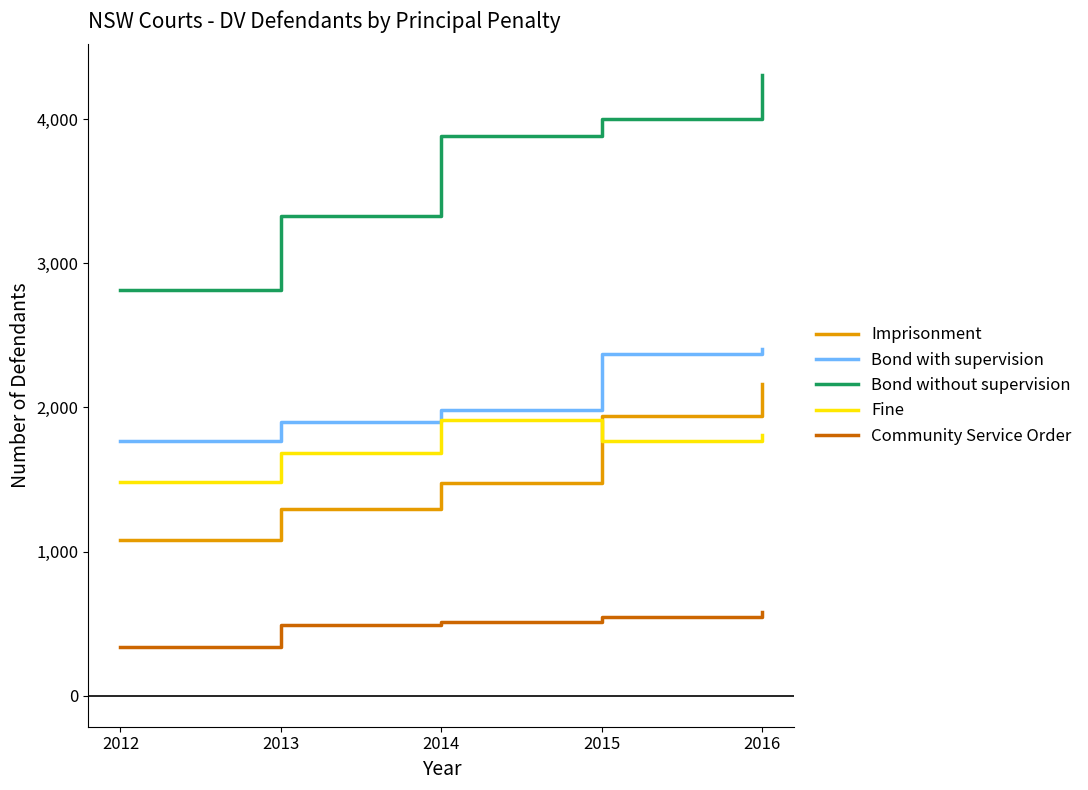

Which category has the lowest value across all series?

2012